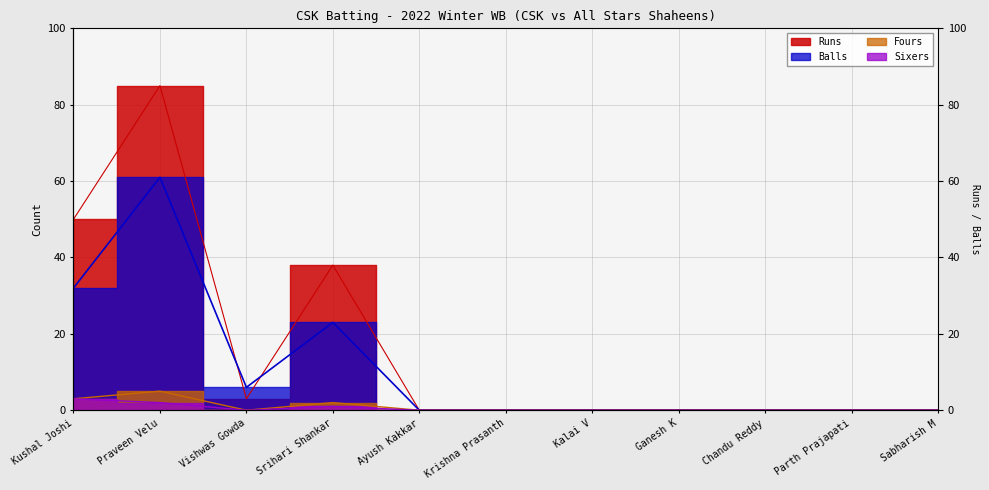

Which has a higher value, Srihari Shankar or Ganesh K?

Srihari Shankar